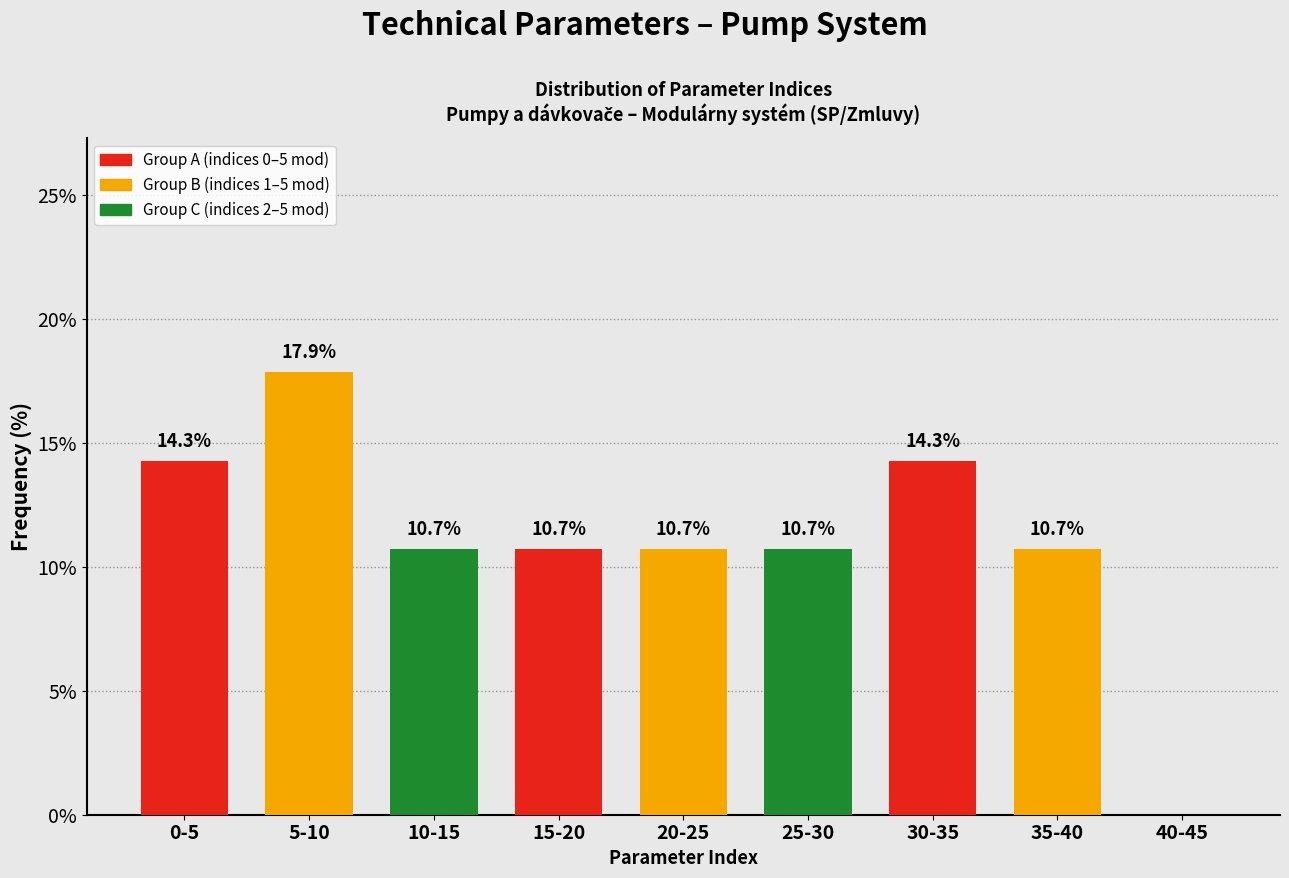

Reading right to left, transcribe all the data shown in this chart.

40-45=0.0	35-40=10.7	30-35=14.3	25-30=10.7	20-25=10.7	15-20=10.7	10-15=10.7	5-10=17.9	0-5=14.3